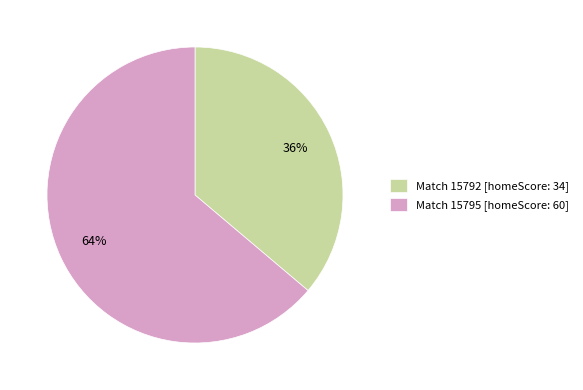

To the nearest percent, what is the difference between the largest and smallest slice percentages?

28%